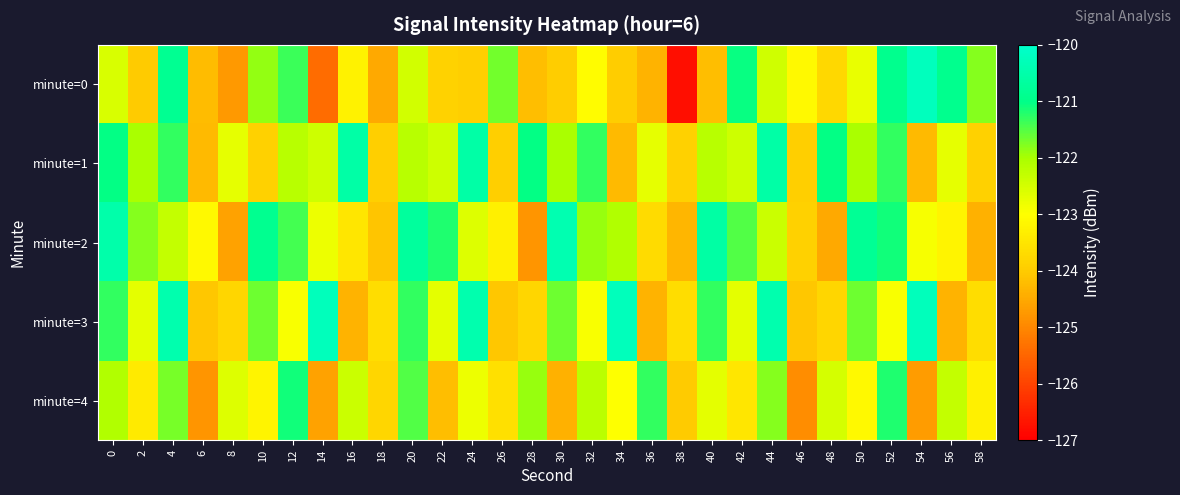

What is the total value across all series at 10?

-611.5